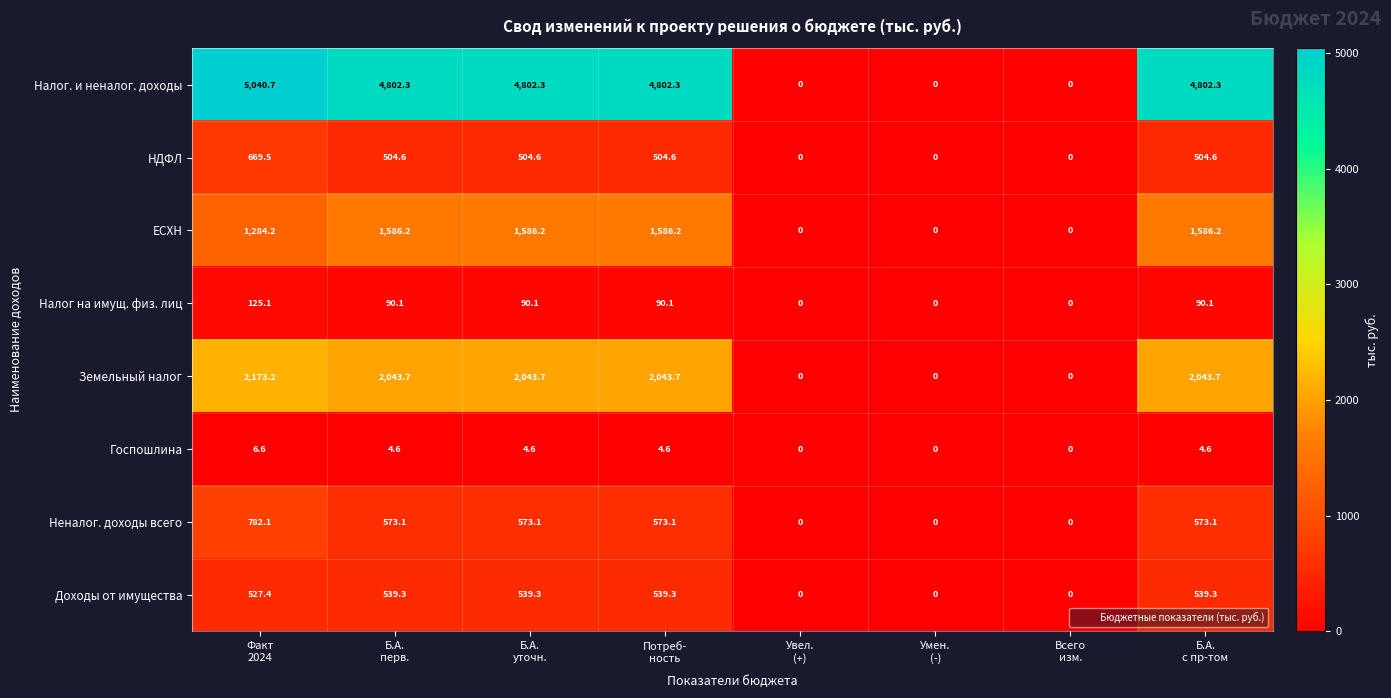

At which category does the chart reach its peak across all series?

Факт
2024